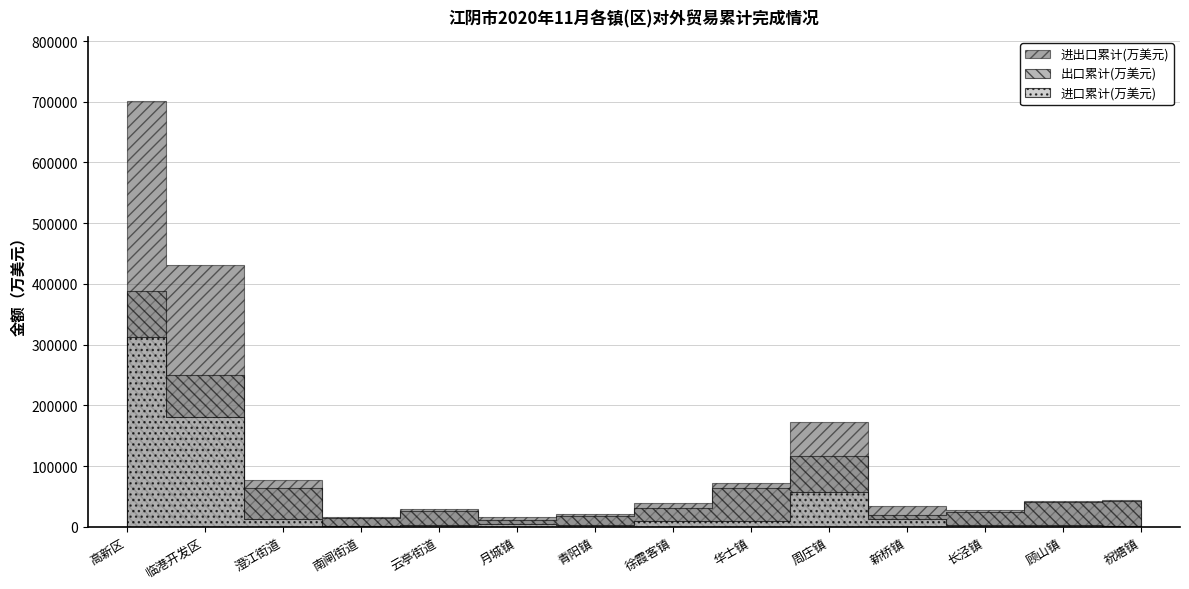

Reading right to left, what are all the values shown in this chart?

进出口累计(万美元): 44408	42750	27078	33398	173204	72658	39895	21076	16055	28875	15899	76539	431674	701354
出口累计(万美元): 43078	39998	23619	19943	116117	63050	30728	18134	11591	25674	14446	64168	250612	388637
进口累计(万美元): 1329	2752	3460	13456	57088	9608	9167	2942	4465	3201	1454	12371	181064	312717